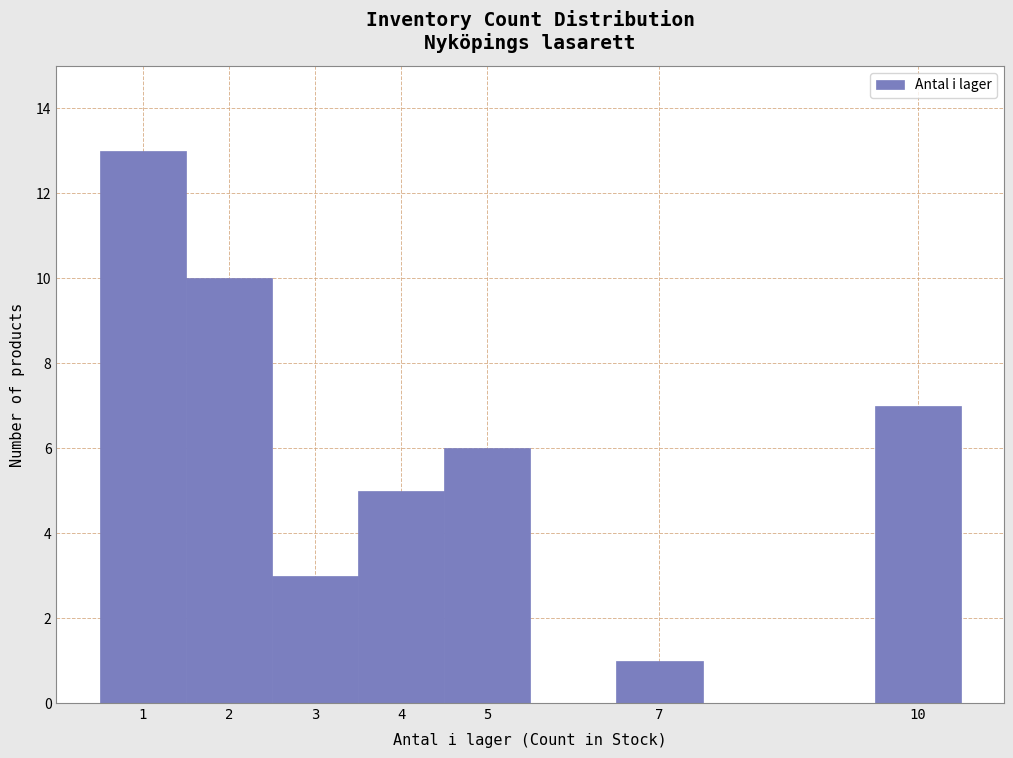

Reading left to right, list every bar in this chart as the range it spans on the x-axis followed by its height. The values are not printed on the chart, so give them approximately, as read against the axis.

0.5 to 1.5: 13
1.5 to 2.5: 10
2.5 to 3.5: 3
3.5 to 4.5: 5
4.5 to 5.5: 6
5.5 to 6.5: 0
6.5 to 7.5: 1
7.5 to 8.5: 0
8.5 to 9.5: 0
9.5 to 10.5: 7